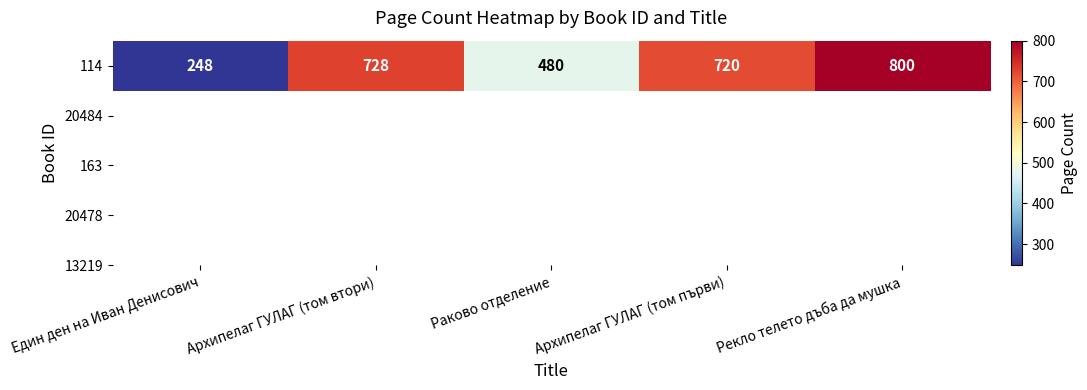

Which label corresponds to the largest value in the chart?

Рекло телето дъба да мушка